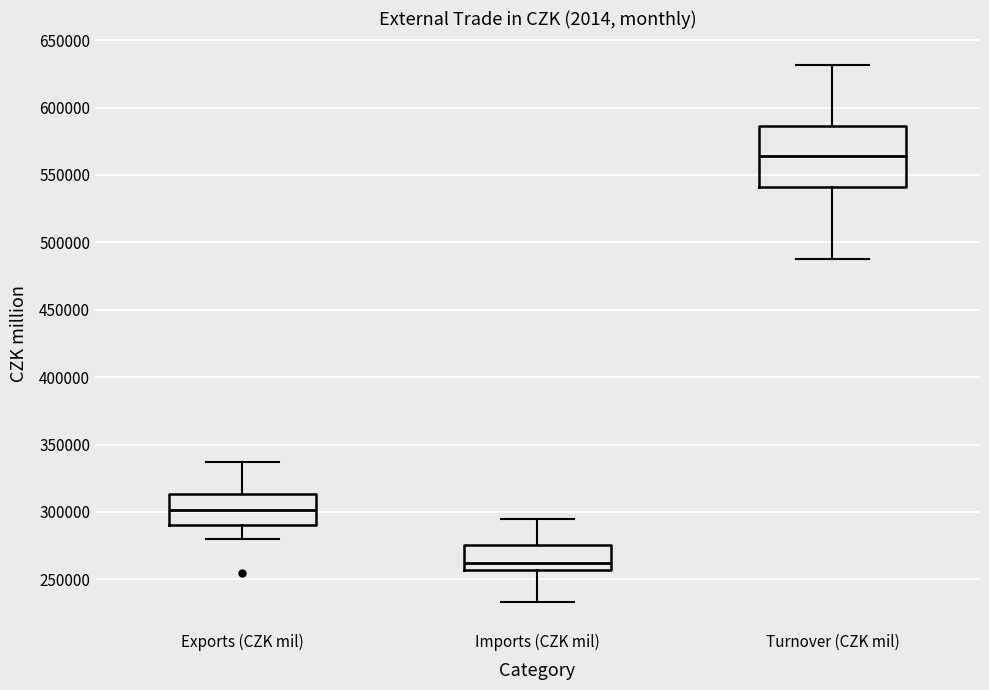

Which box has the highest median line?

Turnover (CZK mil)